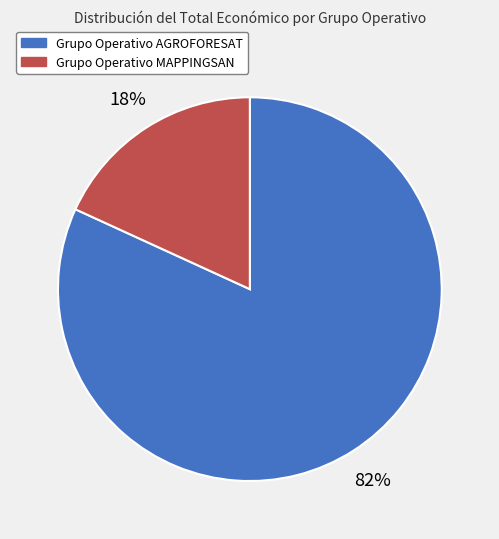

How many segments does this pie chart have?

2